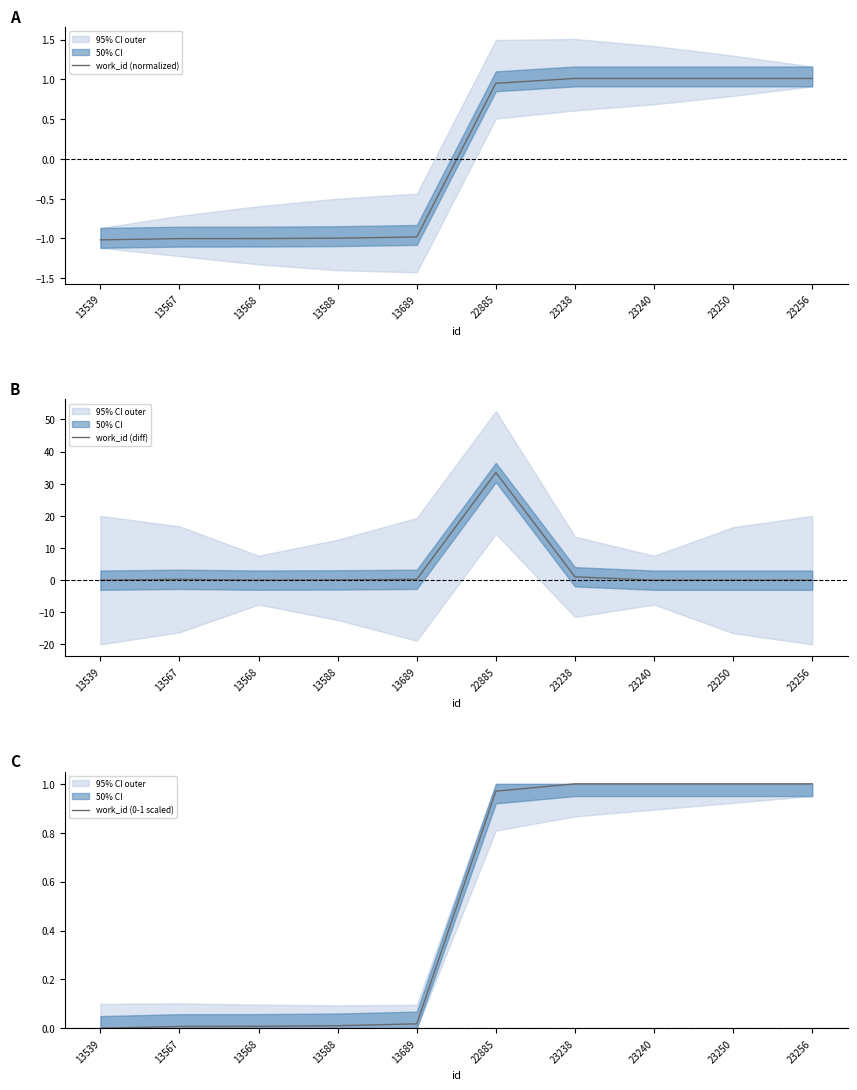

How many intersections are there between work_id (0-1 scaled) and work_id (normalized)?

1